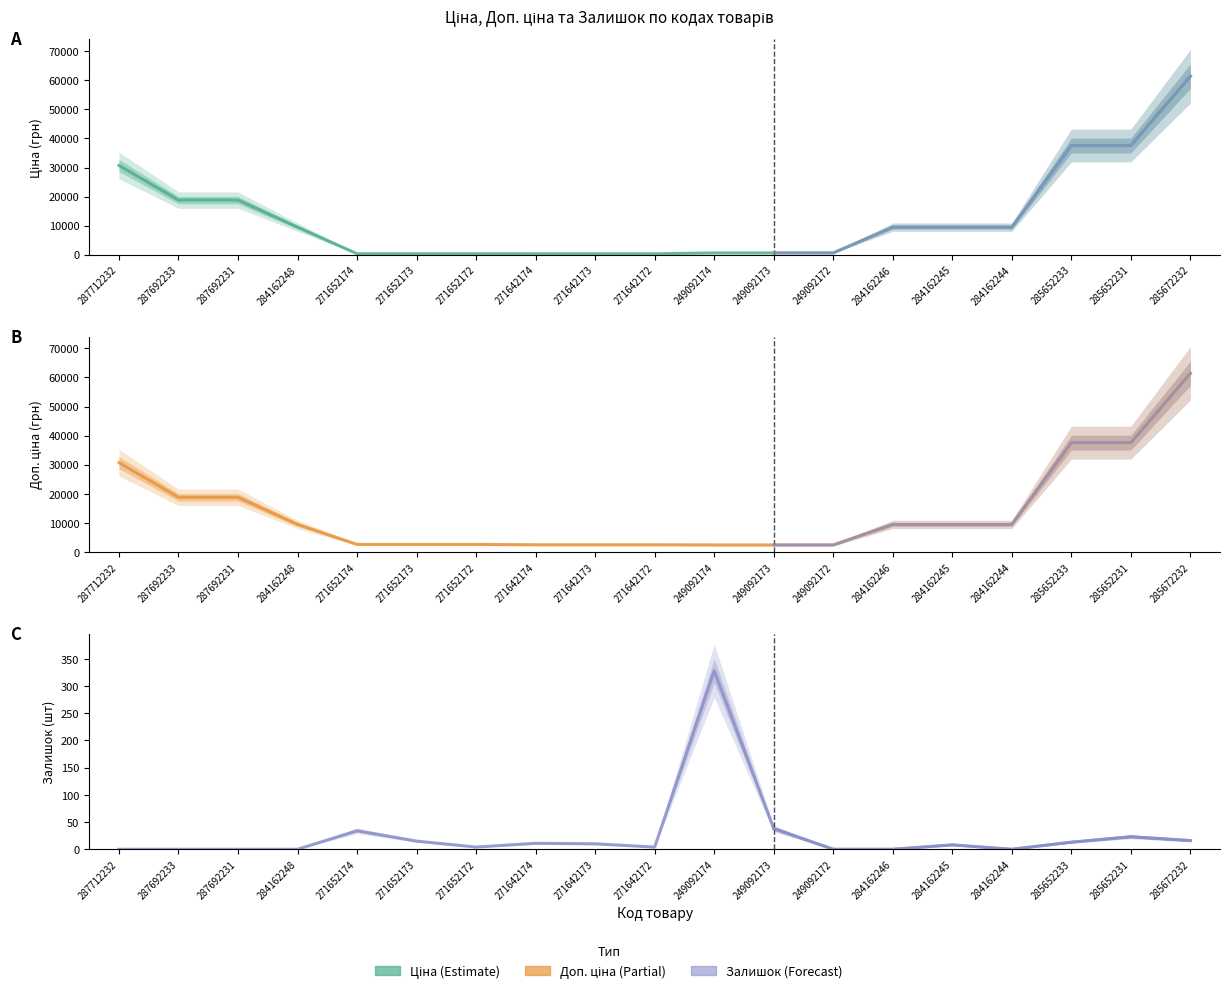

What is the average value of the Залишок series?

26.5